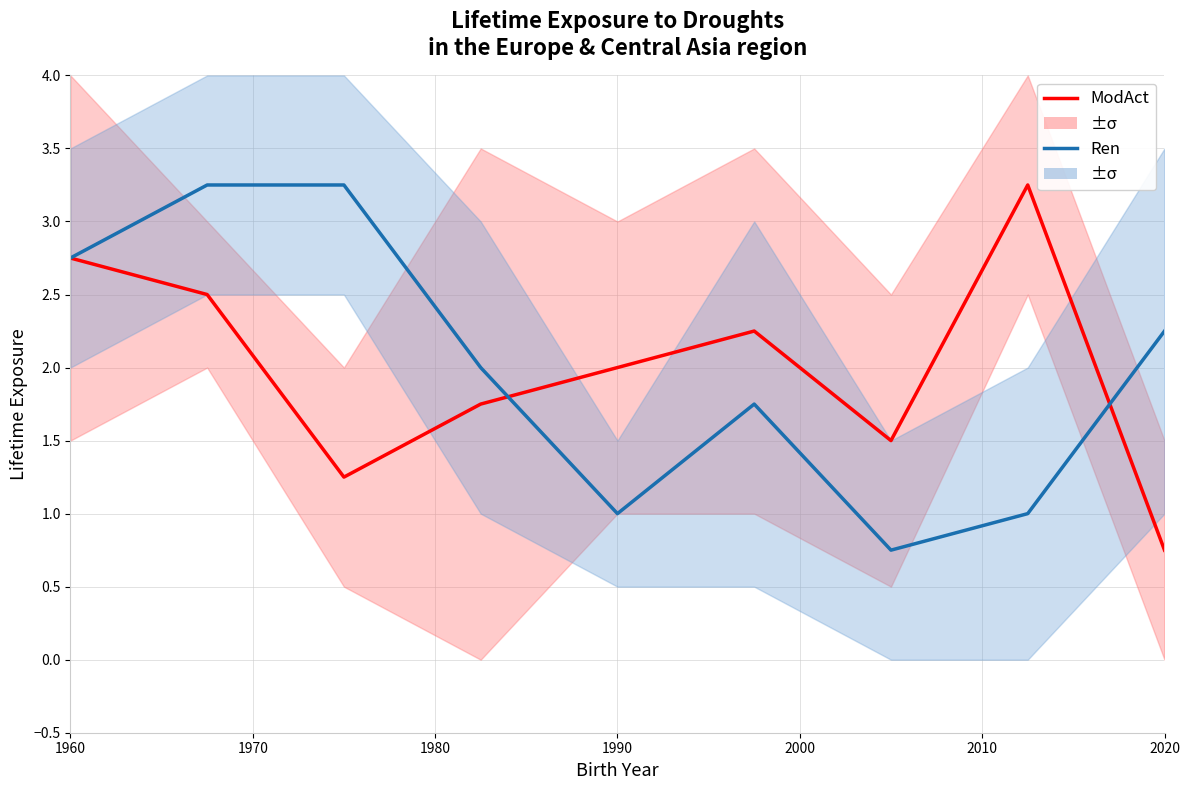

Which series changed the most between 1960 and 1980?

ModAct